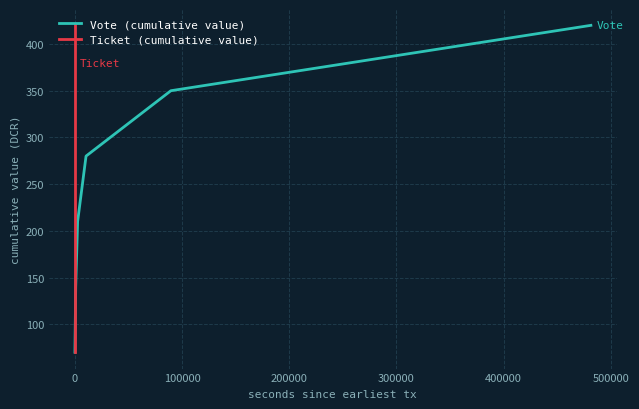

What is the difference between the maximum and minimum values in the Ticket (cumulative value) series?

350.1